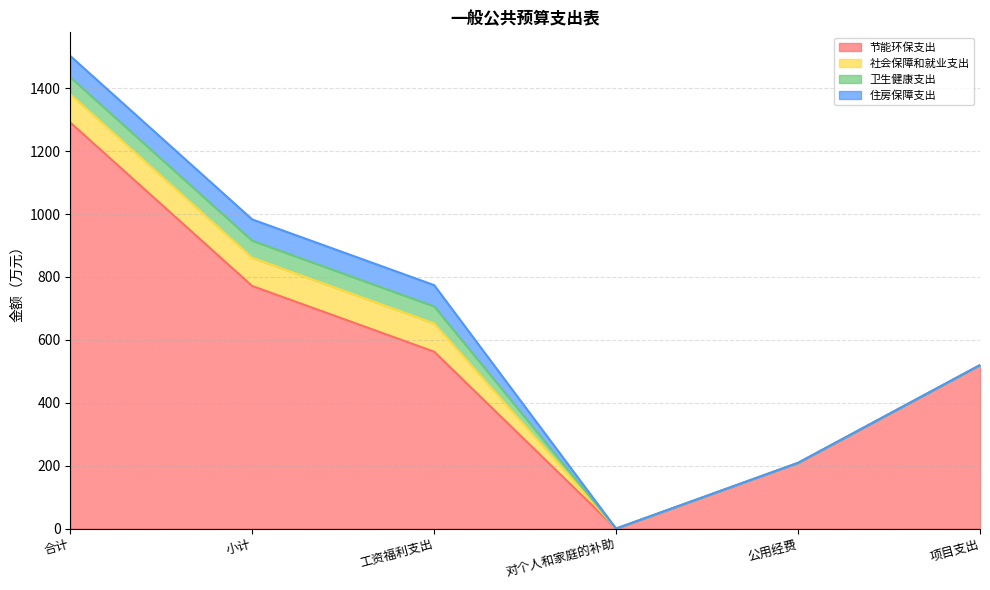

True or false: 住房保障支出 and 社会保障和就业支出 intersect in this chart.

False